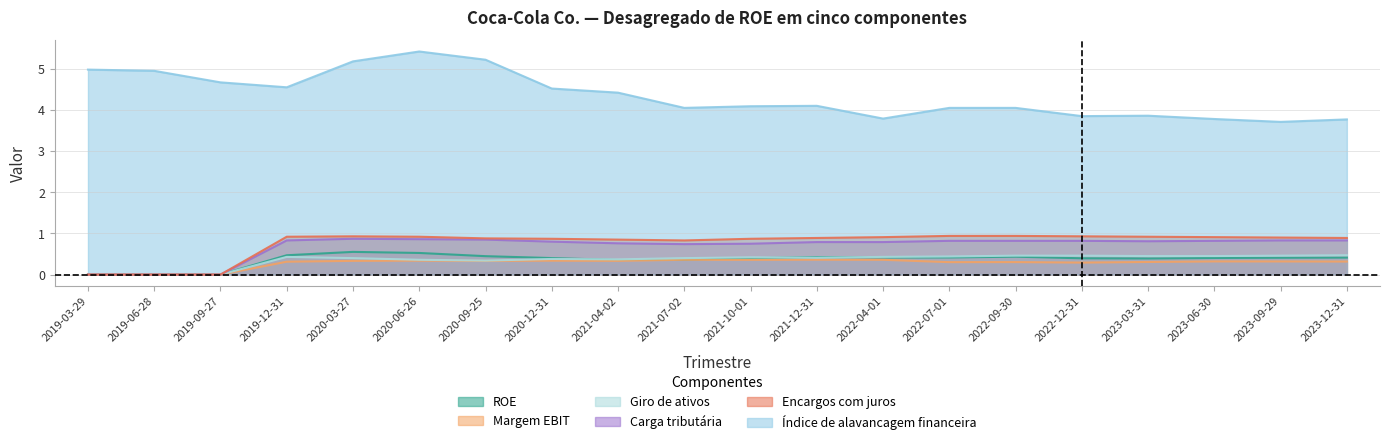

Does the chart have visible grid lines?

Yes